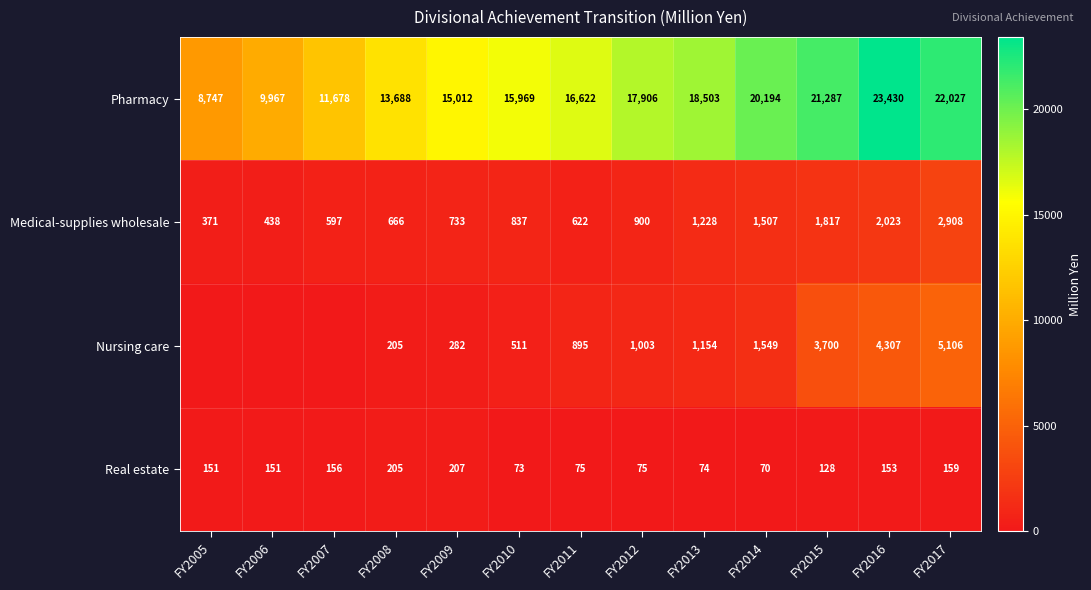

At FY2014, list the series in order from largest to smallest.

Pharmacy, Nursing care, Medical-supplies wholesale, Real estate